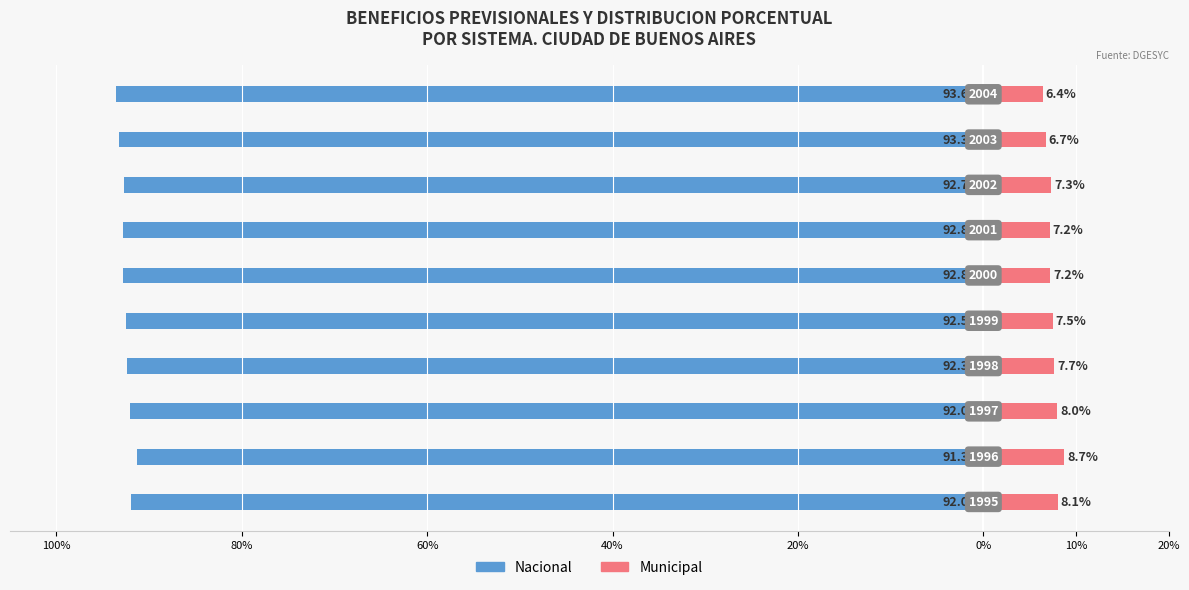

What is the difference between the maximum and minimum values in the Municipal series?

2.3